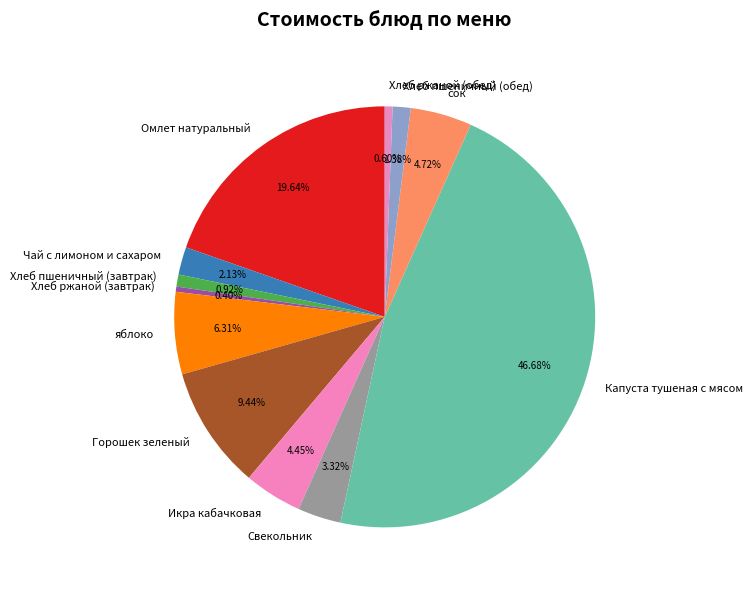

Does any single category account for the majority?

No